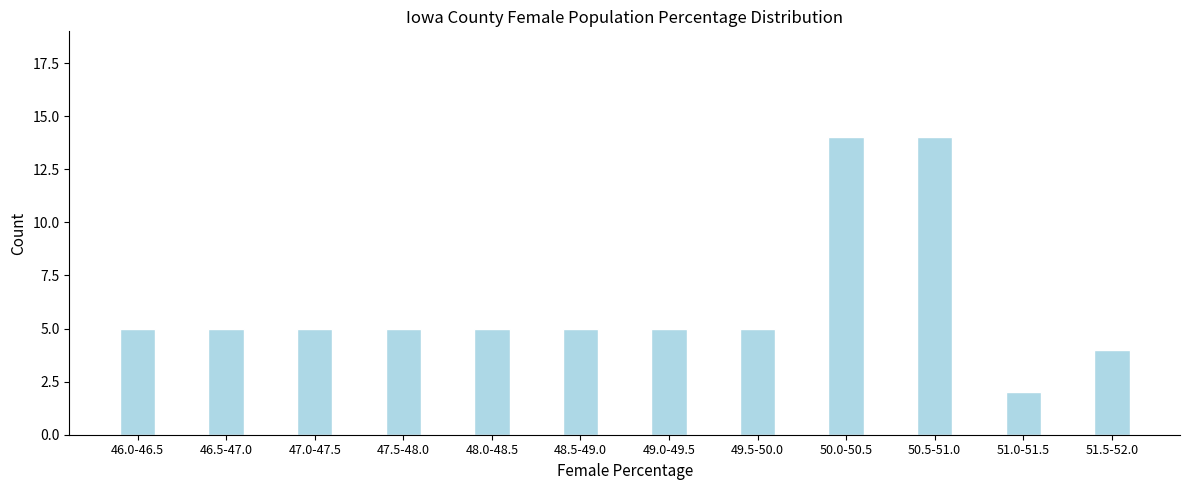

Reading left to right, list all the values displayed in this chart.

46.0-46.5=5	46.5-47.0=5	47.0-47.5=5	47.5-48.0=5	48.0-48.5=5	48.5-49.0=5	49.0-49.5=5	49.5-50.0=5	50.0-50.5=14	50.5-51.0=14	51.0-51.5=2	51.5-52.0=4